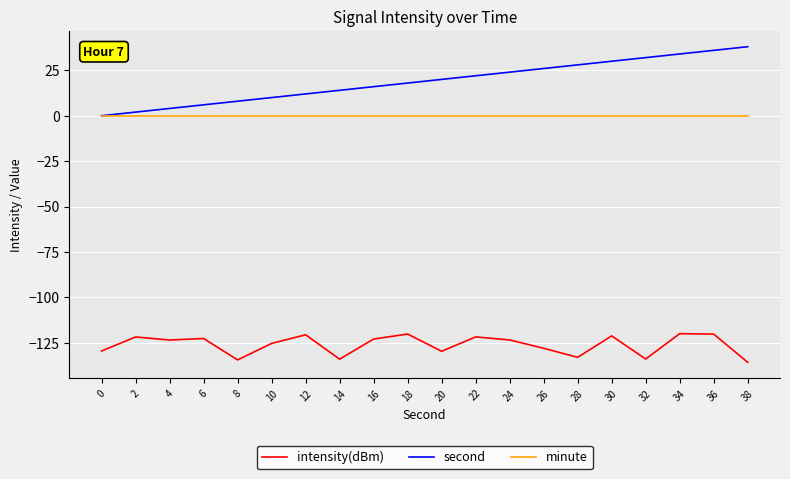

At which category does intensity(dBm) reach its first local peak?

2